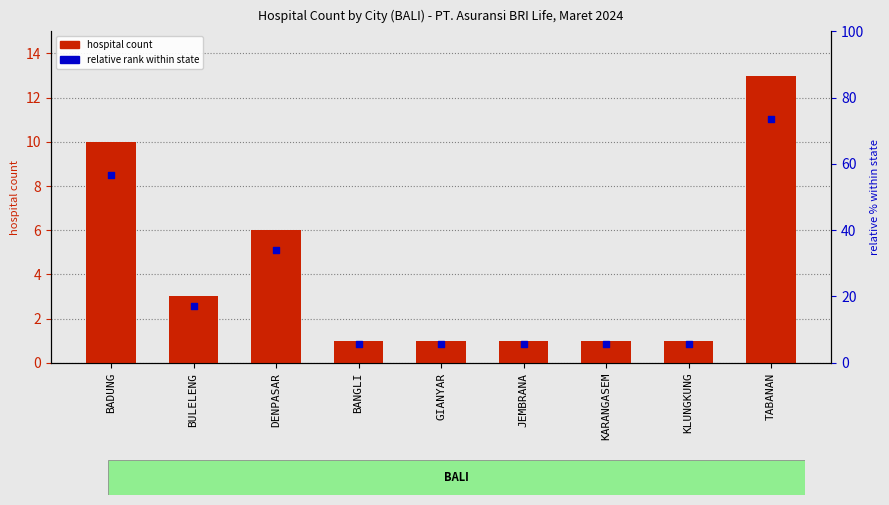

What are all the series names shown in the legend?

hospital count, relative rank within state